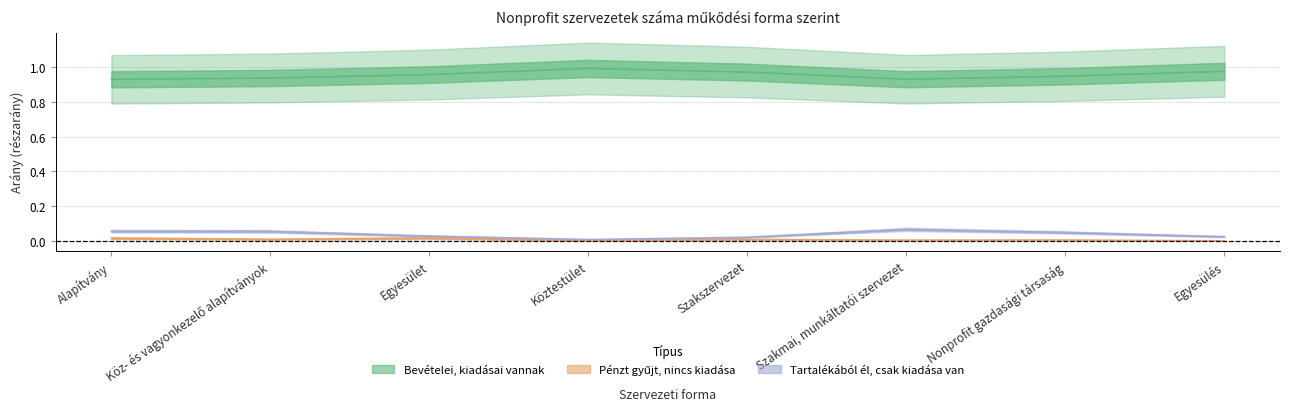

What is the label of the 5th point from the left?

Szakszervezet